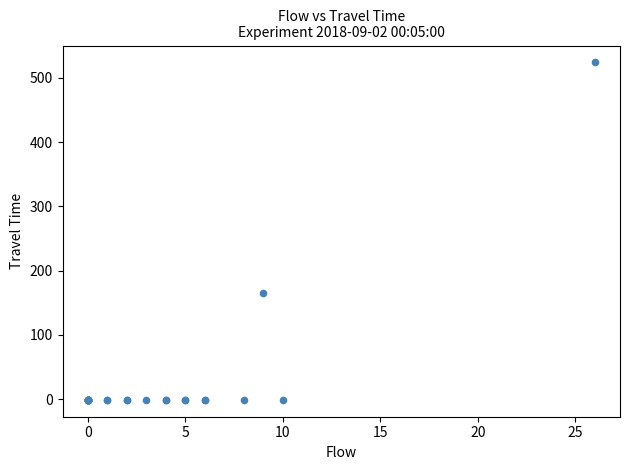

What Y value in the scatter plot is closest to 261?

165